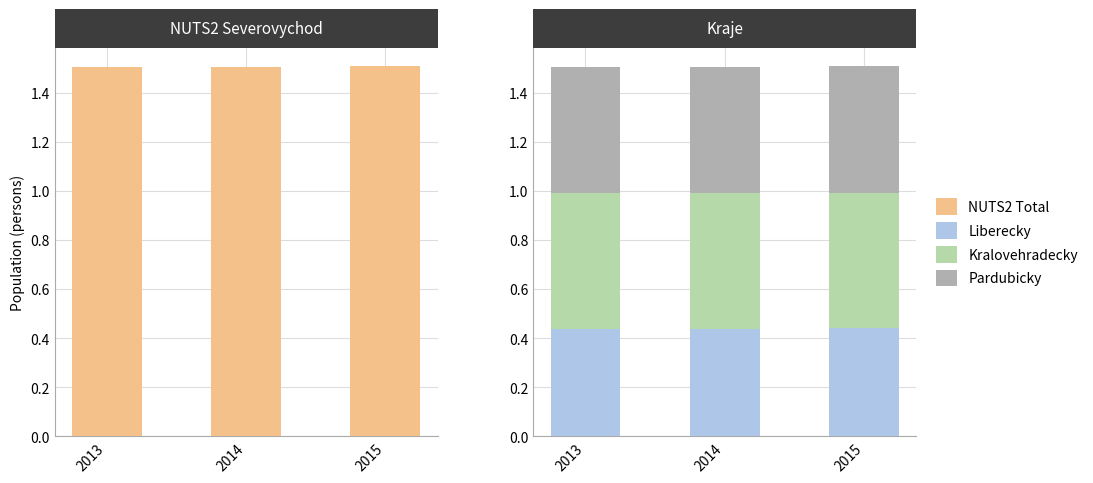

Reading right to left, transcribe all the data shown in this chart.

NUTS2 Total: 1507209	1506813	1506503
Liberecky: 439639	438851	438609
Kralovehradecky: 551421	551590	551909
Pardubicky: 516149	516372	515985